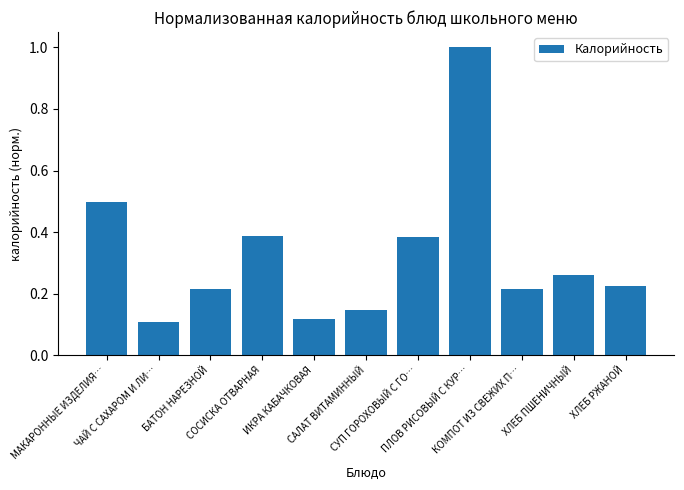

What position from the left is САЛАТ ВИТАМИННЫЙ?

6